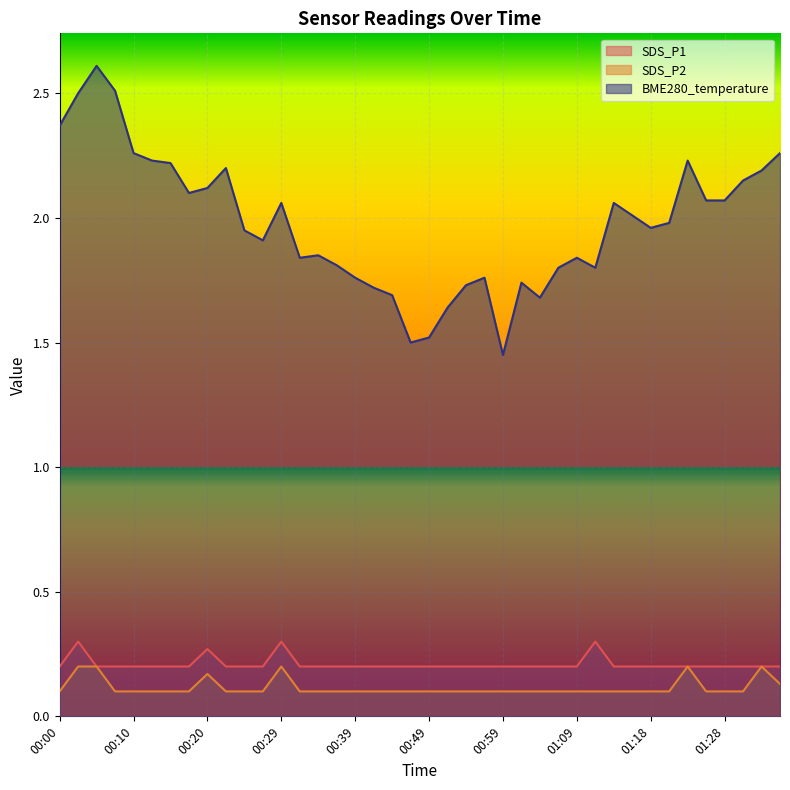

What is the label of the 22nd point from the left?

00:51